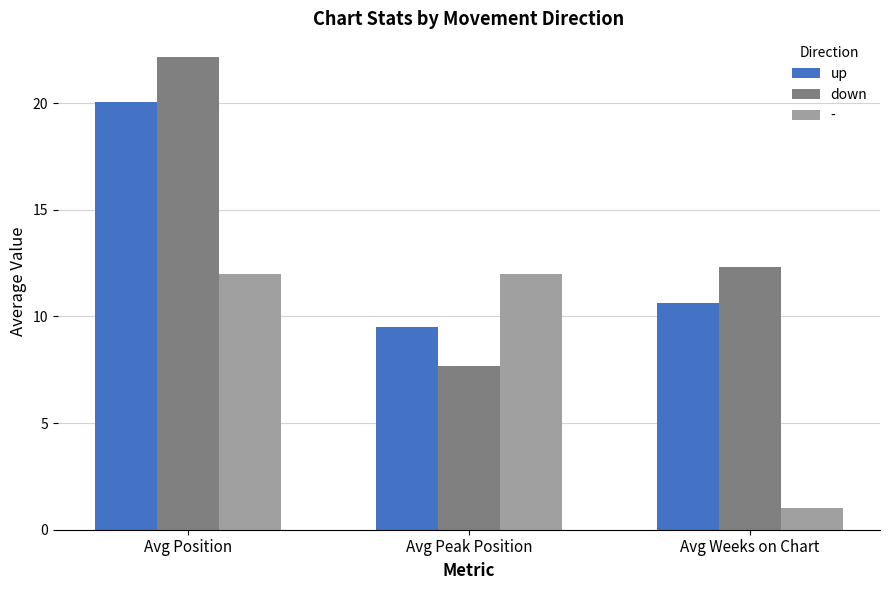

What is the sum of the down values at Avg Peak Position and Avg Weeks on Chart?

20.0